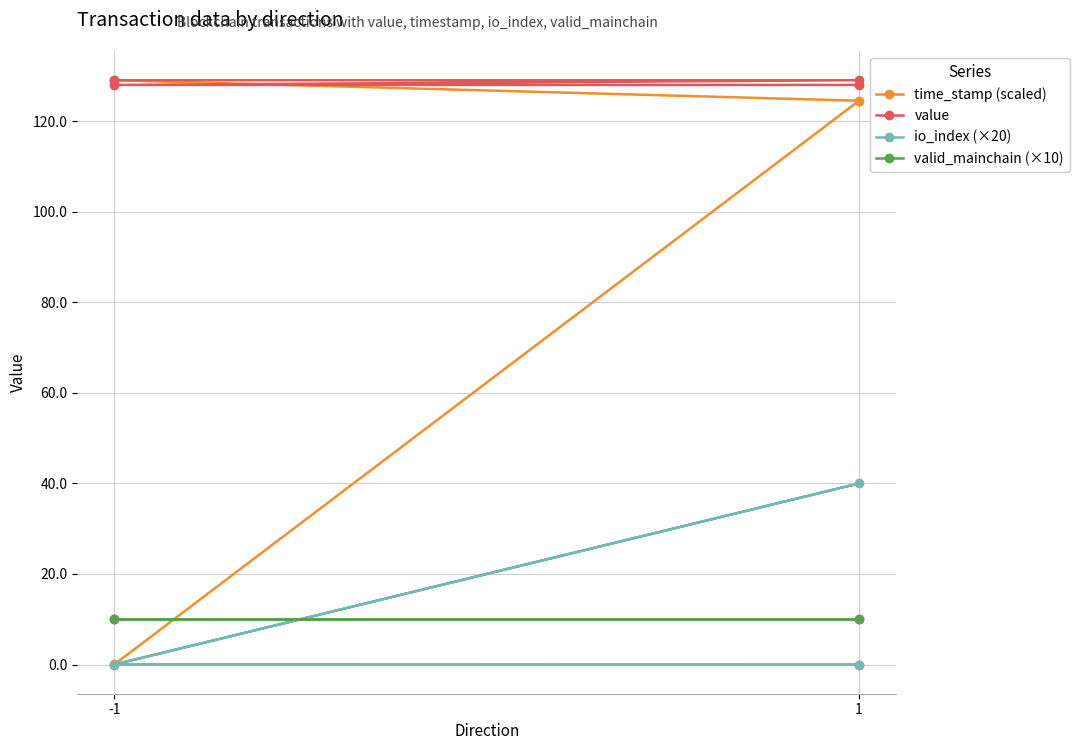

What is the difference between the maximum and minimum values in the io_index (×20) series?

40.0